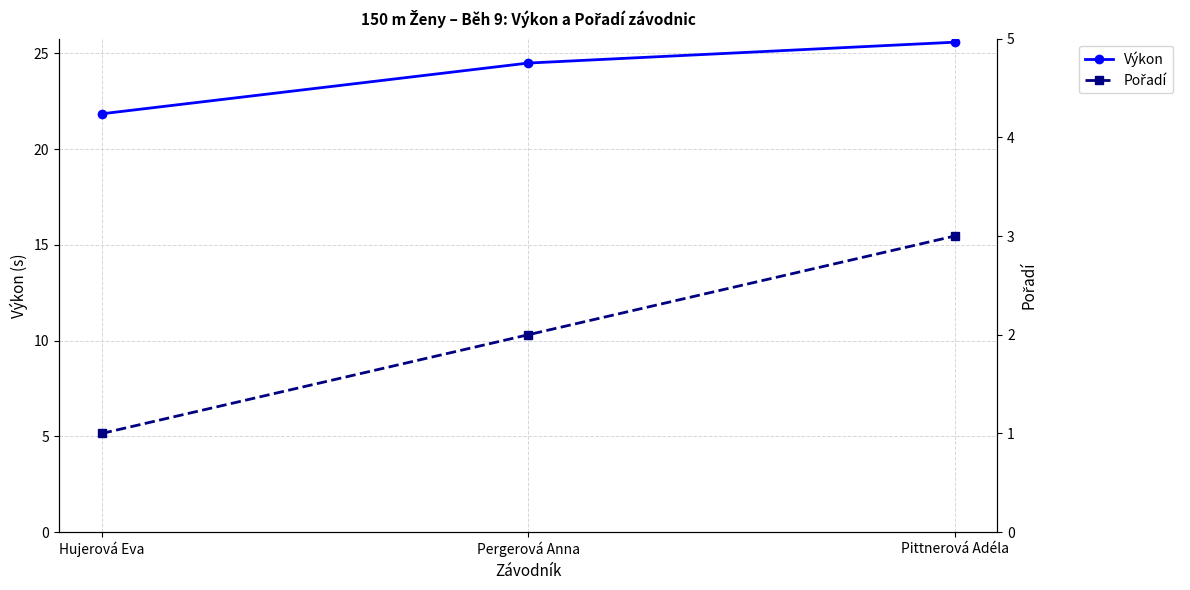

Is it true that Výkon equals 11.5 at Hujerová Eva?

False